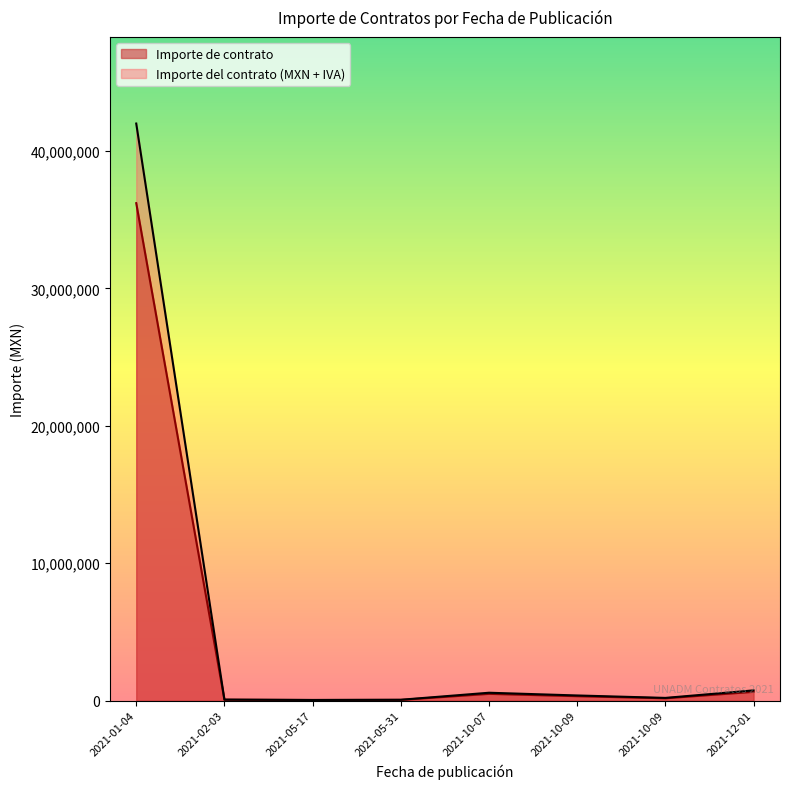

Where does the Importe del contrato (MXN + IVA) series first go above 382800?

2021-01-04